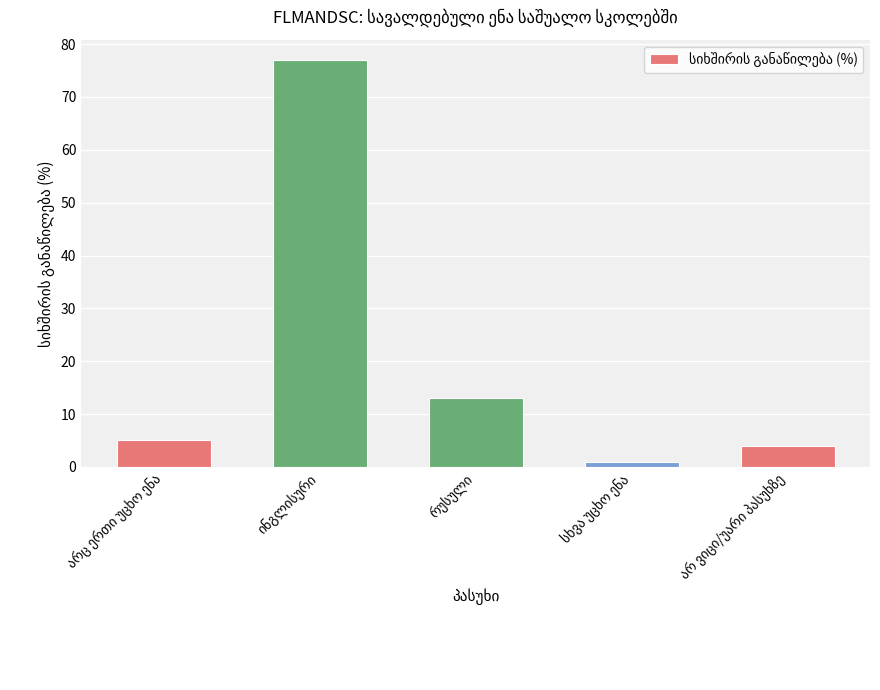

What is the smallest value displayed?

1